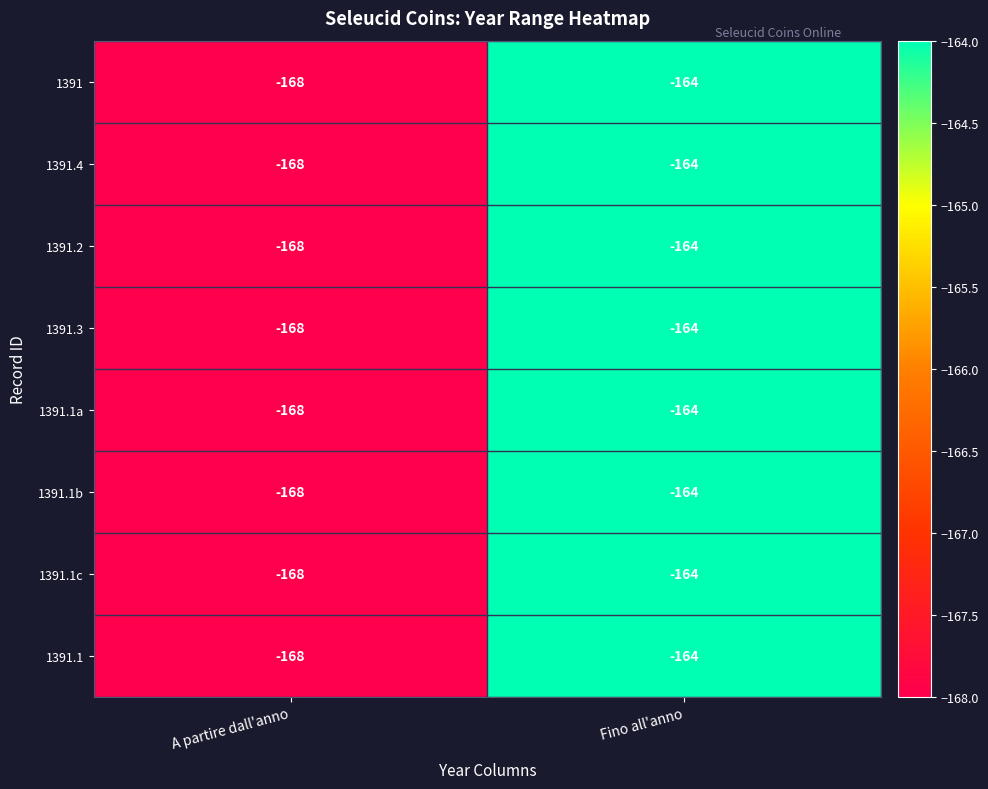

The value of 1391.2 at A partire dall'anno is -168. True or false?

True